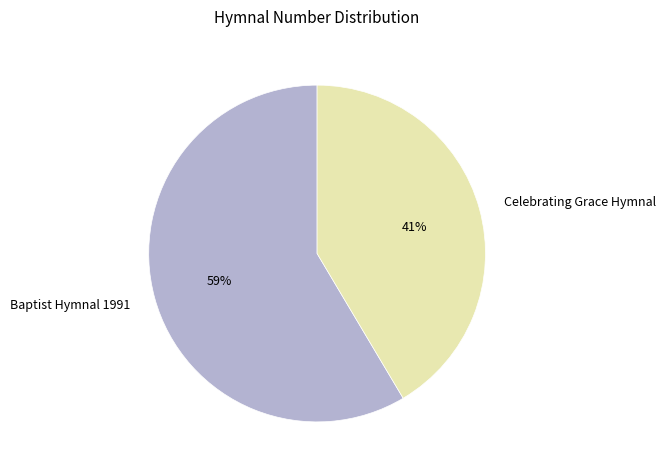

What is the ratio of the value at Baptist Hymnal 1991 to the value at Celebrating Grace Hymnal?

1.4